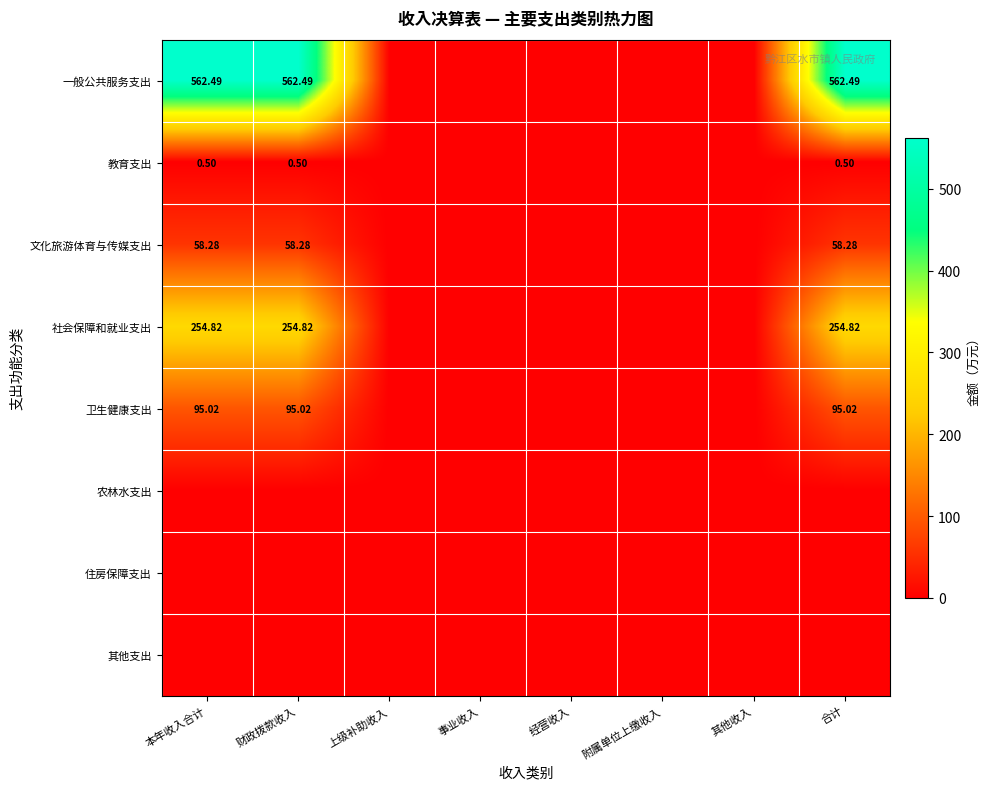

The 一般公共服务支出 series shows -291.9 at 事业收入. True or false?

False